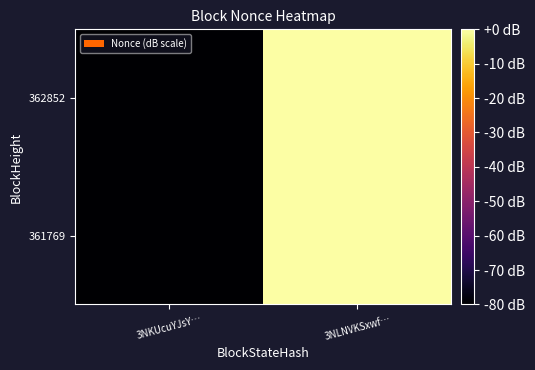

Count the number of categories in the chart.

2